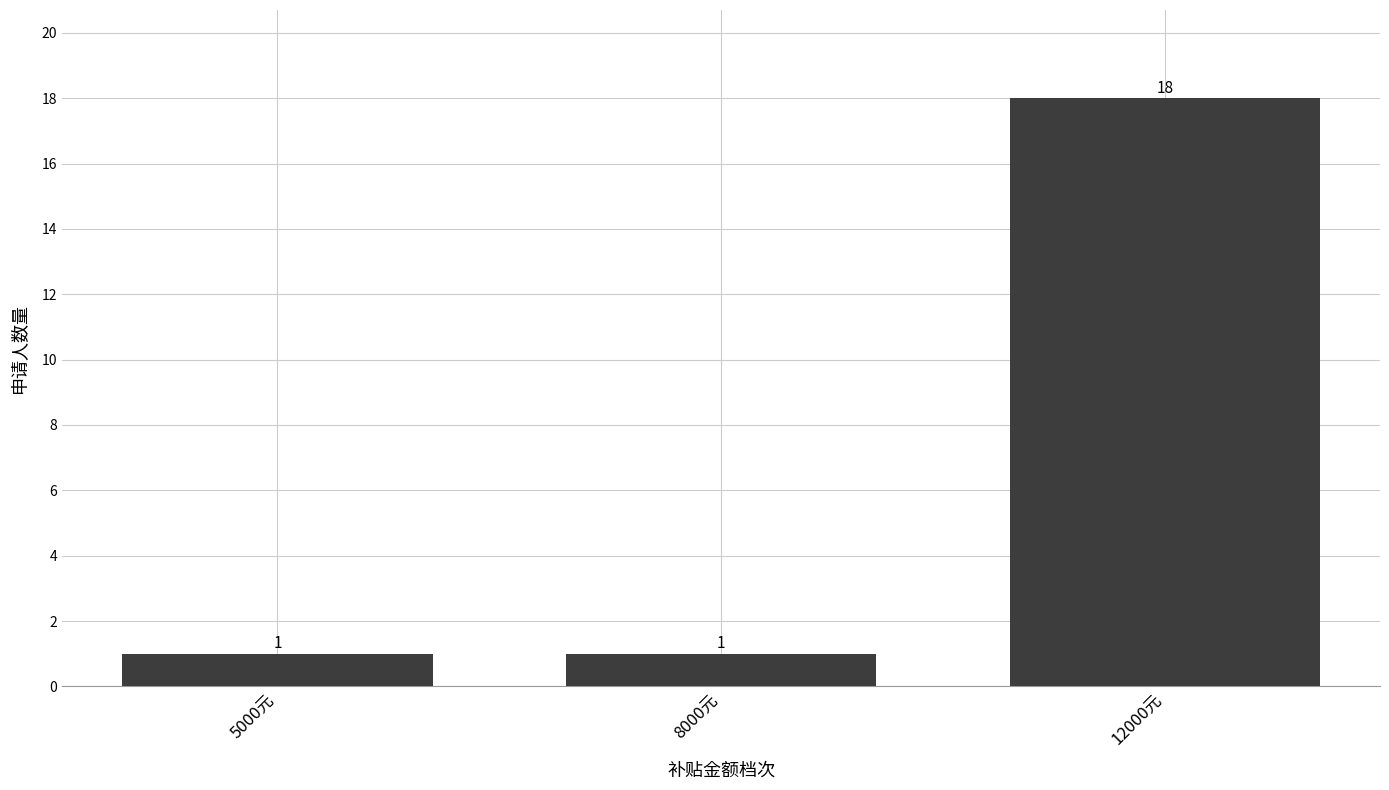

Reading left to right, extract all data points from this chart.

1	1	18